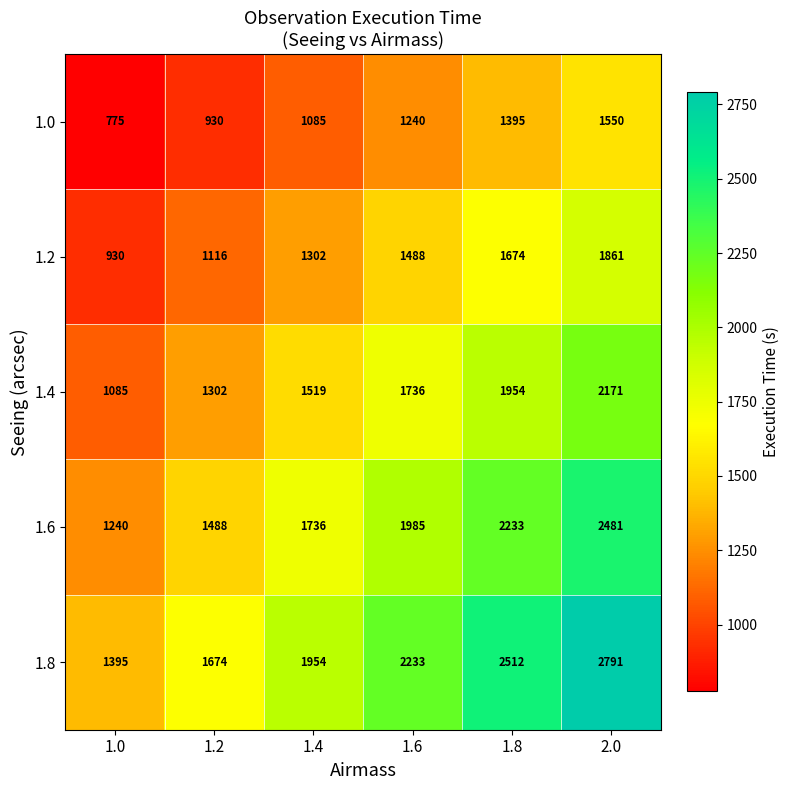

Which series has the largest total across all categories?

1.8